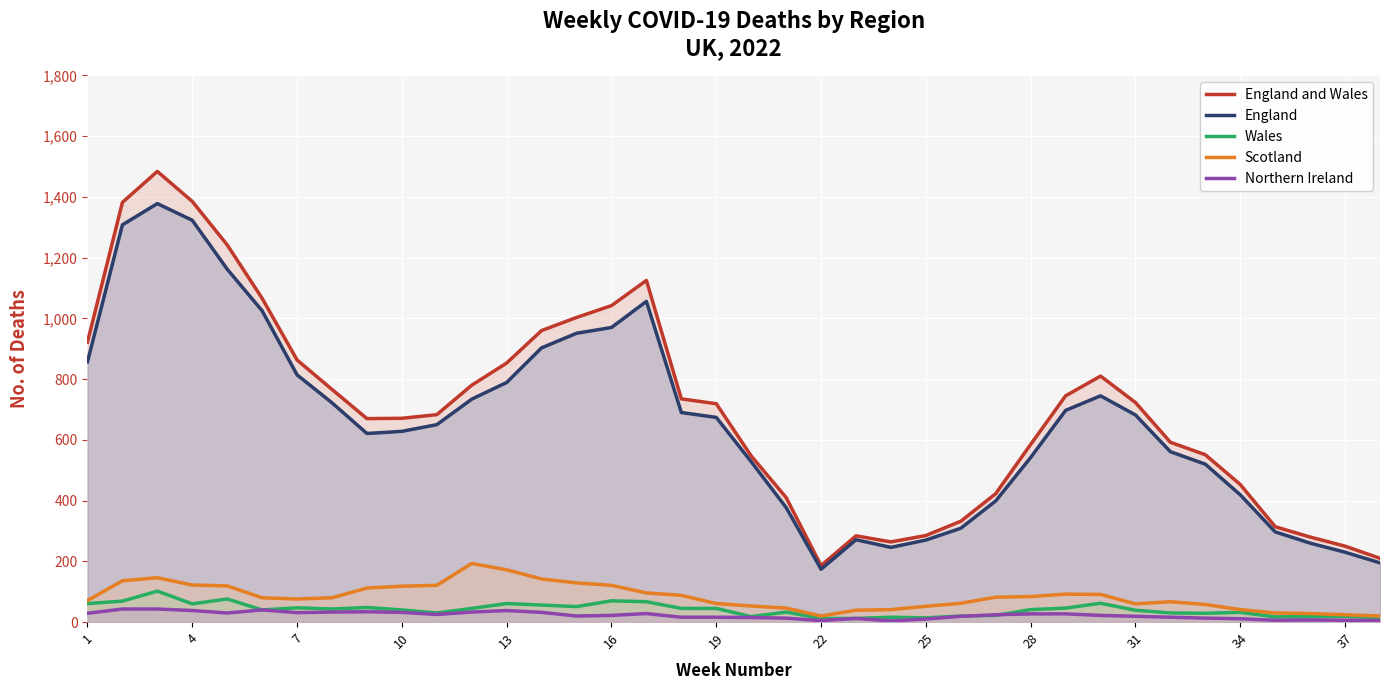

True or false: Northern Ireland and England intersect in this chart.

False